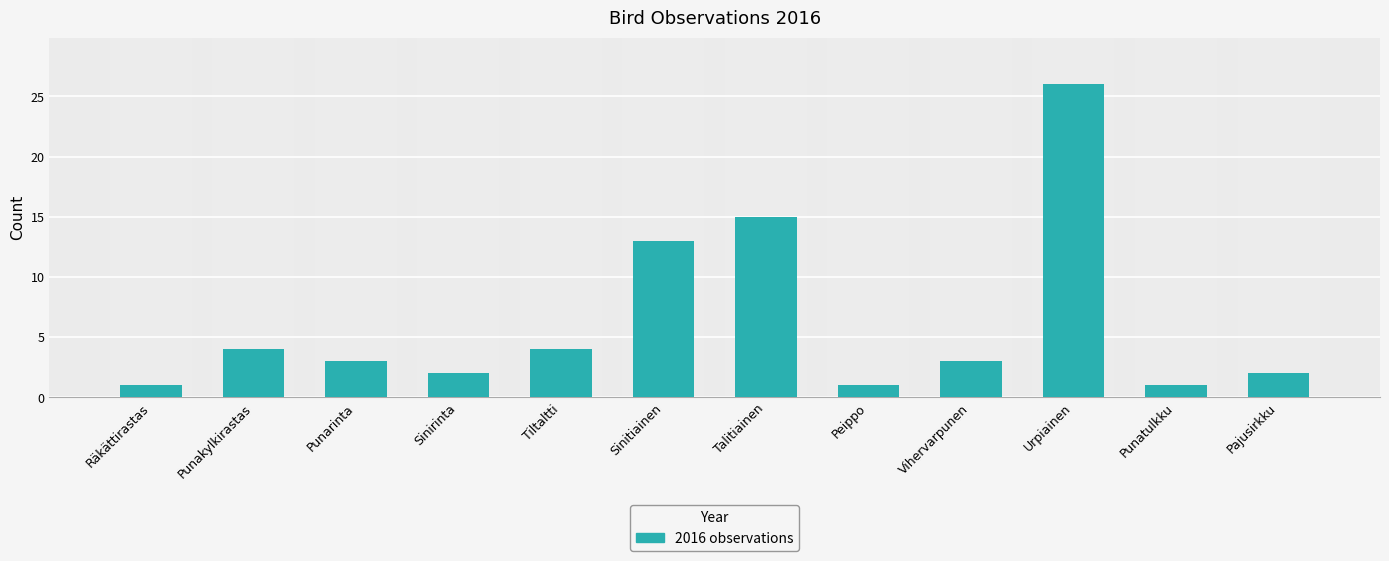

What is the greatest value displayed?

26